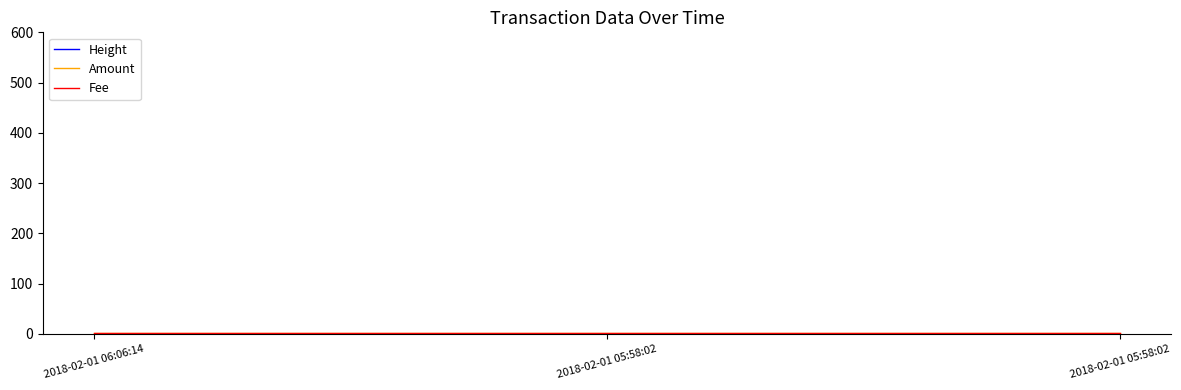

Where is Height nearest to the value 453664?

2018-02-01 05:58:02